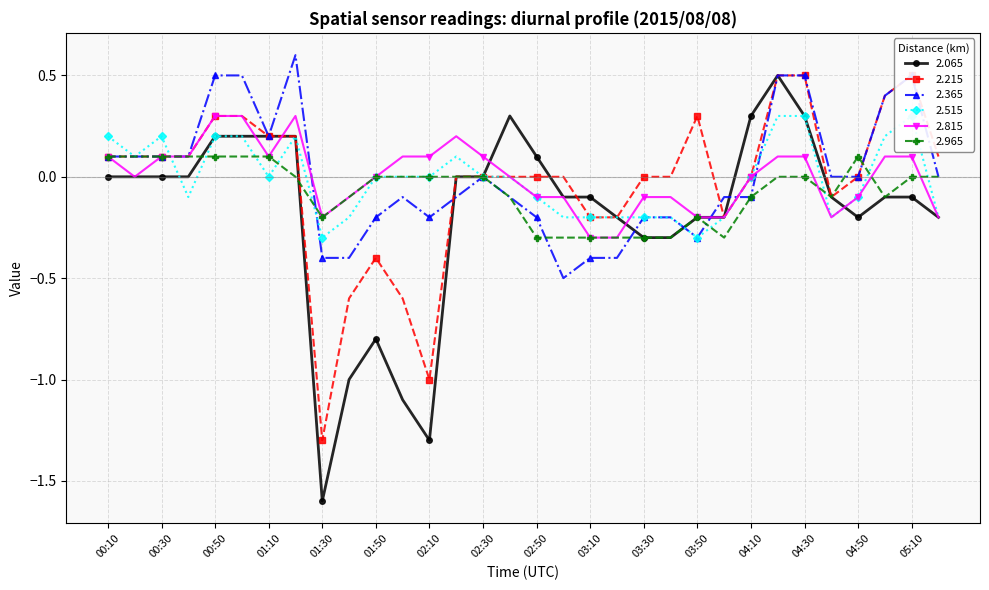

At how many categories does at least one series exceed 0?

22